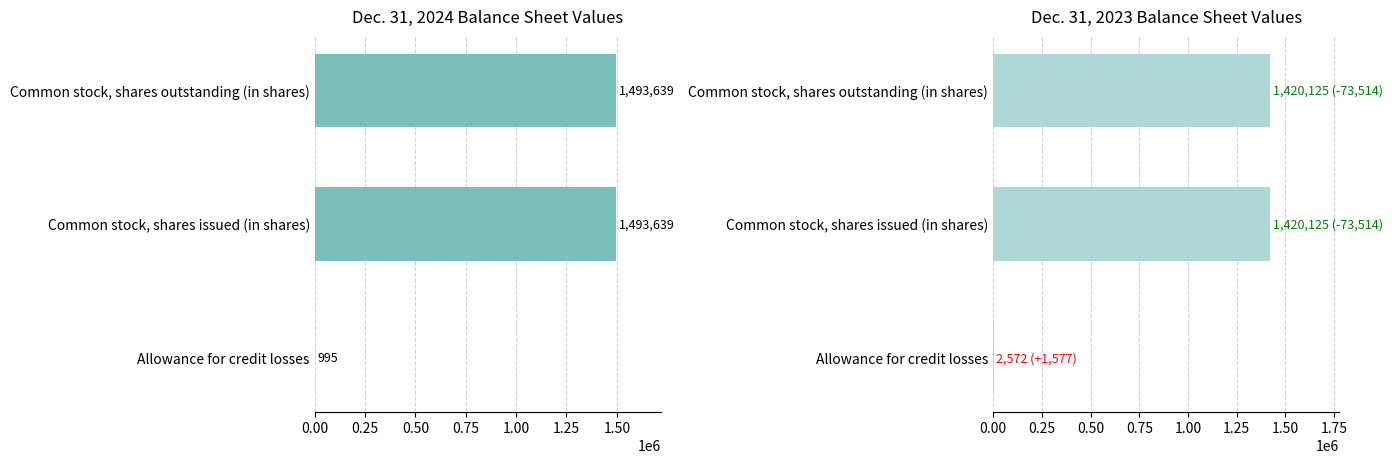

The value of Dec. 31, 2024 at Common stock, shares outstanding (in shares) is 682051. True or false?

False